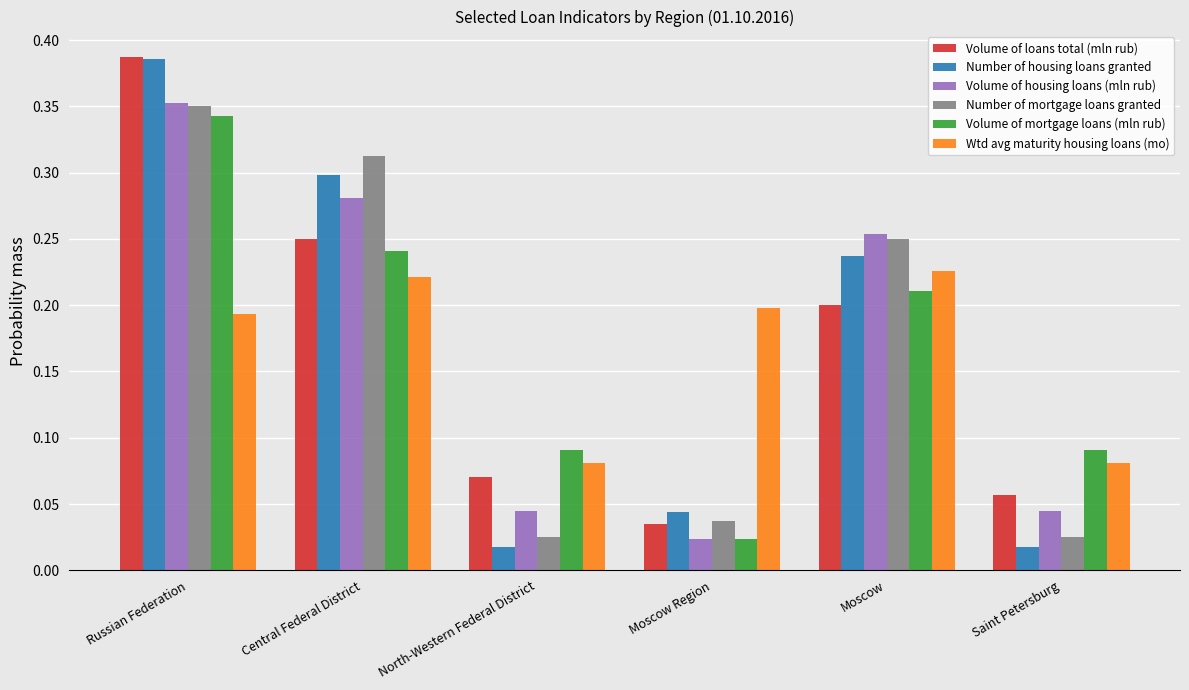

List the labels in order of Volume of loans total (mln rub) value, smallest first.

Moscow Region, Saint Petersburg, North-Western Federal District, Moscow, Central Federal District, Russian Federation